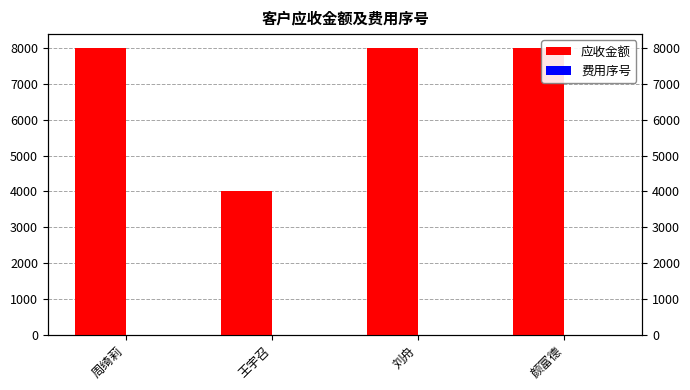

What is the difference between the 应收金额 values at 刘舟 and 王宇召?

4000